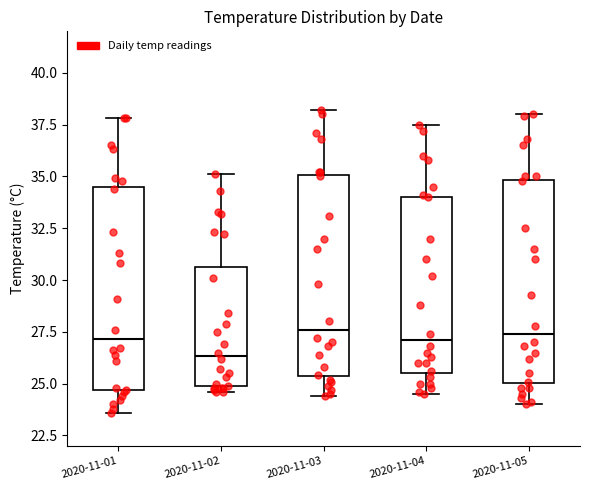

Reading left to right, transcribe this box plot: for each box, give where its median line is, the range the box spans, and where its two whiskers end, as read against the y-axis. The values are not printed on the chart, so give them approximately, as read against the axis.

2020-11-01: median 27.0, box 24.5 to 34.5, whiskers 23.5 to 38.0
2020-11-02: median 26.5, box 25.0 to 30.5, whiskers 24.5 to 35.0
2020-11-03: median 27.5, box 25.5 to 35.0, whiskers 24.5 to 38.0
2020-11-04: median 27.0, box 25.5 to 34.0, whiskers 24.5 to 37.5
2020-11-05: median 27.5, box 25.0 to 35.0, whiskers 24.0 to 38.0